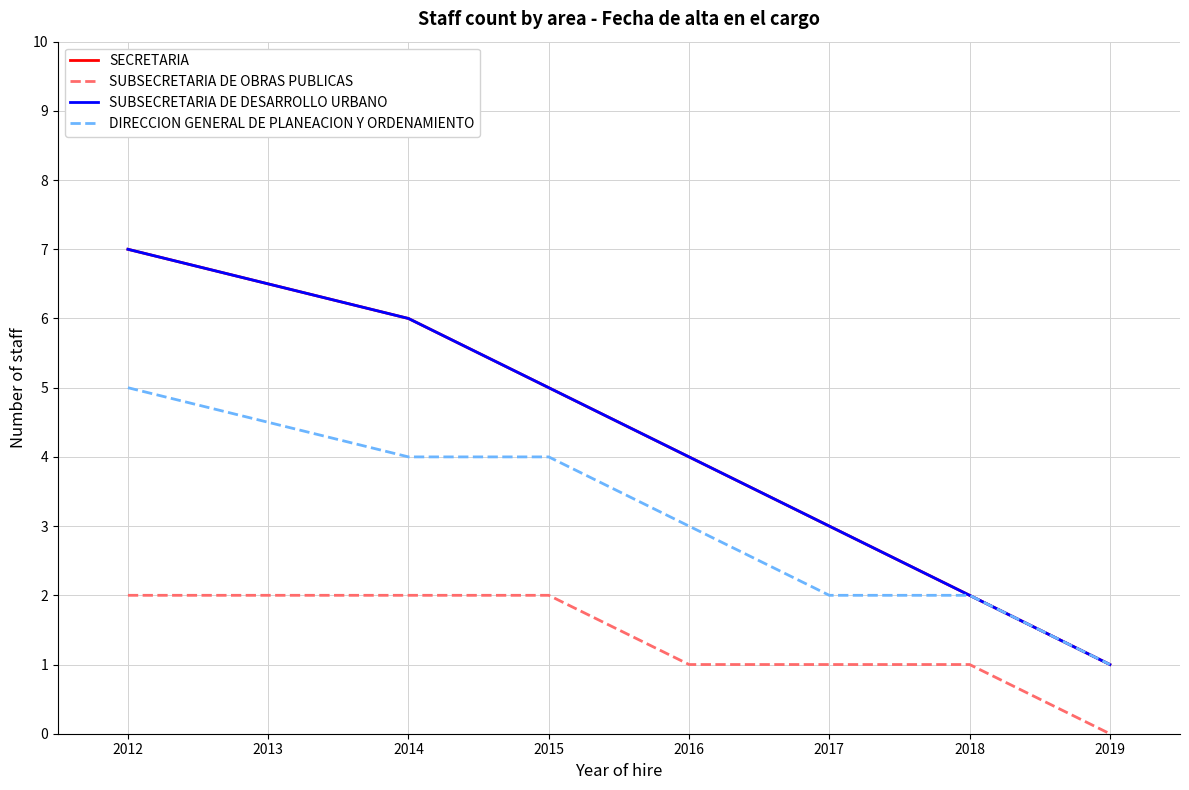

Reading right to left, what are all the values shown in this chart?

SECRETARIA: 1	2	3	4	5	6	7
SUBSECRETARIA DE OBRAS PUBLICAS: 0	1	1	1	2	2	2
SUBSECRETARIA DE DESARROLLO URBANO: 1	2	3	4	5	6	7
DIRECCION GENERAL DE PLANEACION Y ORDENAMIENTO: 1	2	2	3	4	4	5